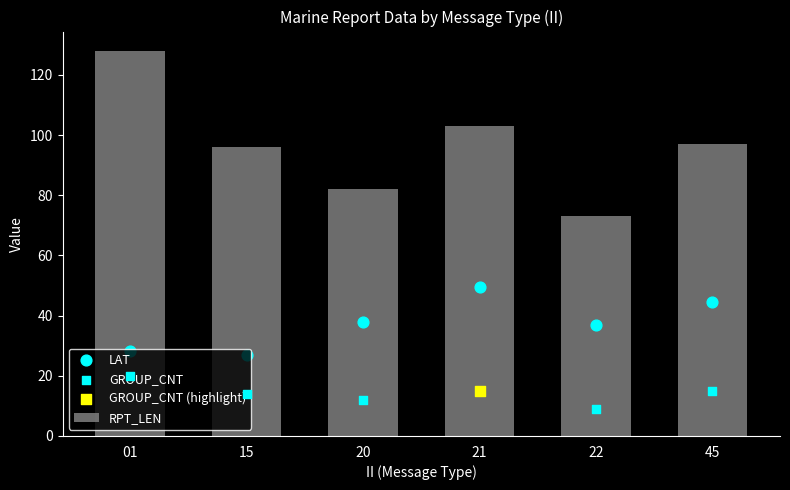

What is the lowest value of the RPT_LEN series?

73